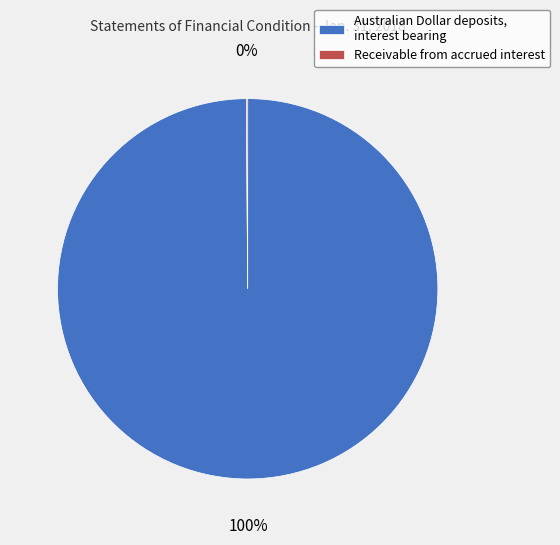

To the nearest percent, what percentage of the pie is Australian Dollar deposits, interest bearing?

100%